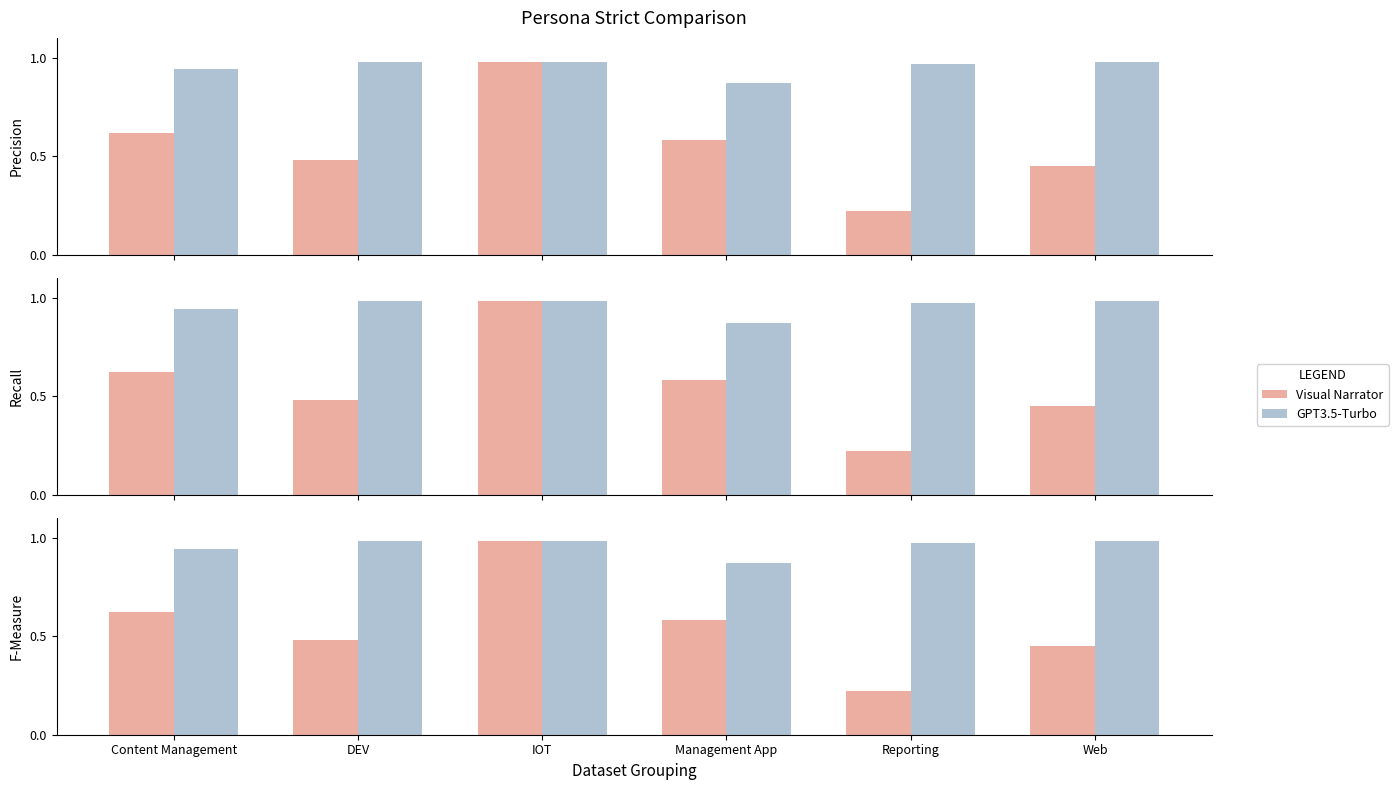

How many GPT3.5-Turbo values are between 0 and 1?

6